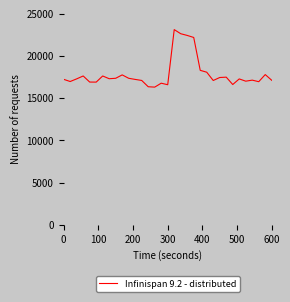

What is the difference between the maximum and minimum values?

6813.7